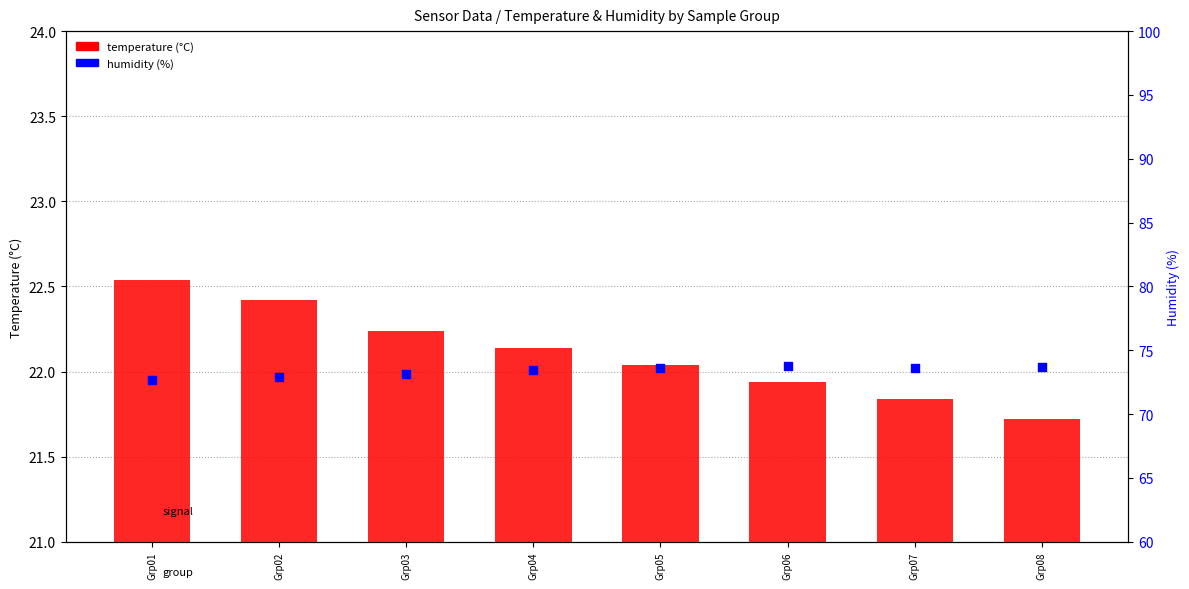

Which series has the largest total across all categories?

humidity (%)